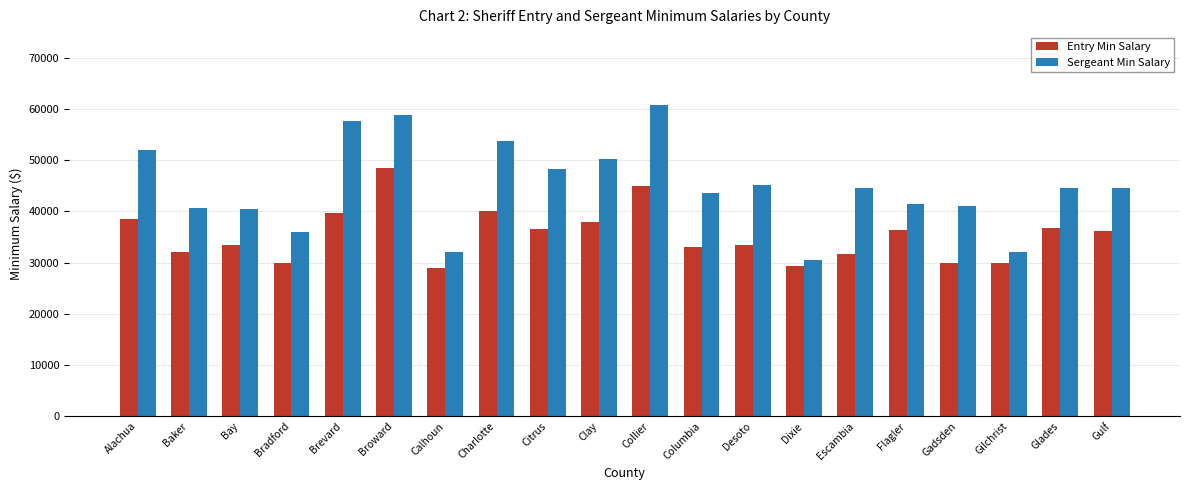

Are the bars grouped side by side (vs. stacked)?

Yes